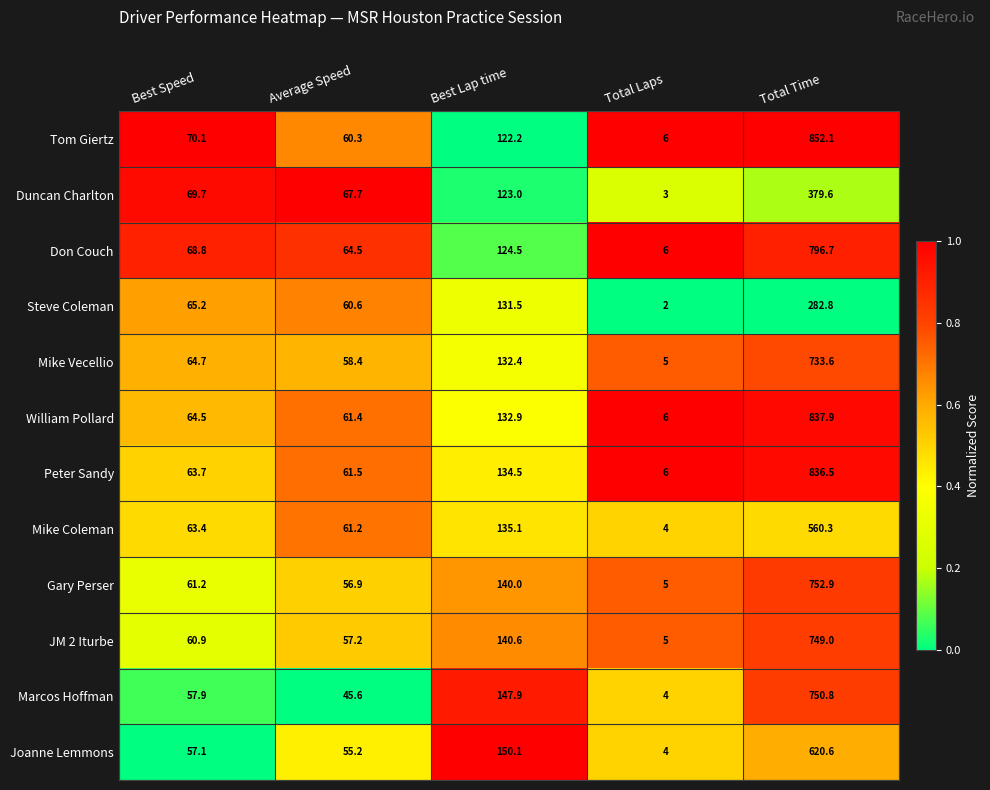

Which series has the largest total across all categories?

Tom Giertz